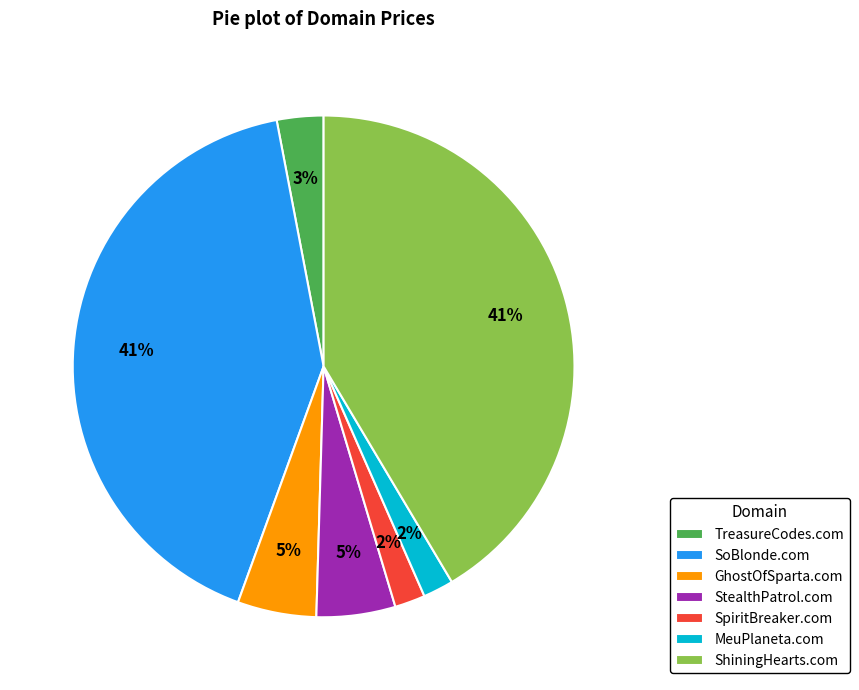

Between TreasureCodes.com and MeuPlaneta.com, which is larger?

TreasureCodes.com